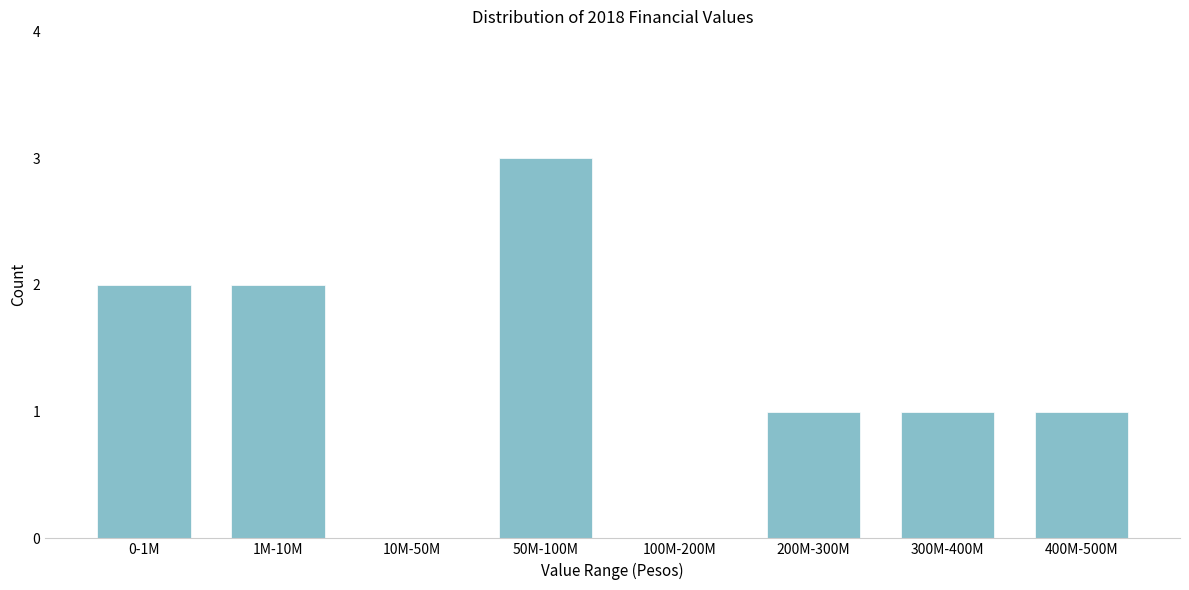

Reading left to right, extract all data points from this chart.

0-1M=2	1M-10M=2	10M-50M=0	50M-100M=3	100M-200M=0	200M-300M=1	300M-400M=1	400M-500M=1